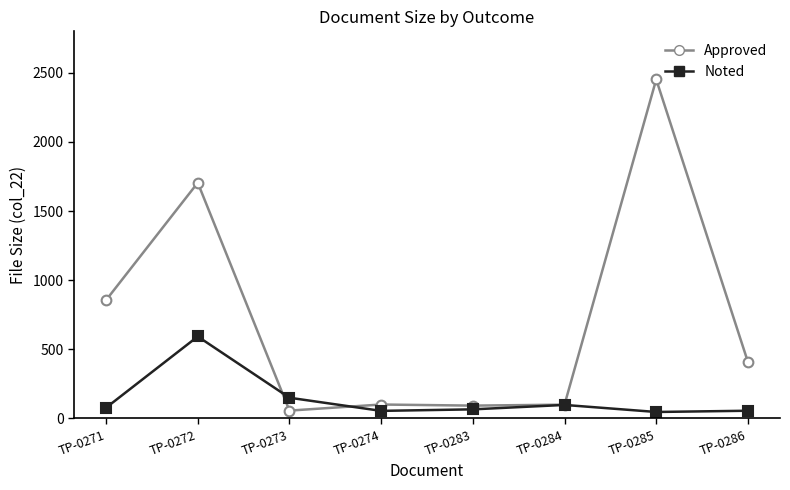

What is the value of the Noted point at the 6th from the left?

98